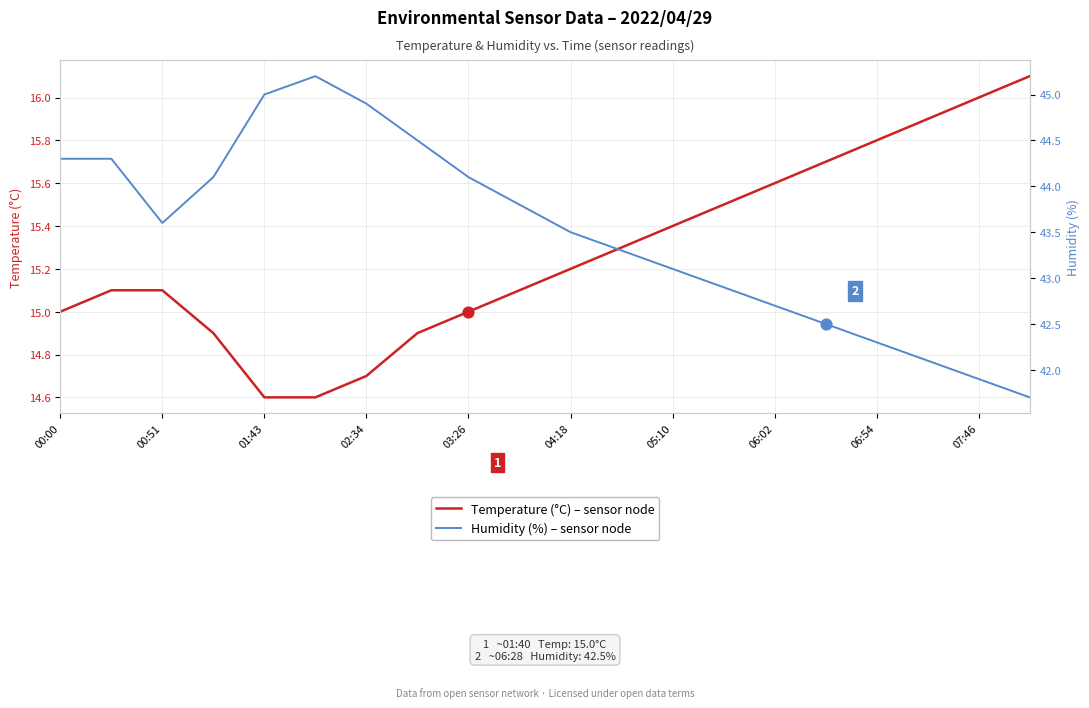

What is the maximum value for Temperature (°C) – sensor node?

16.1